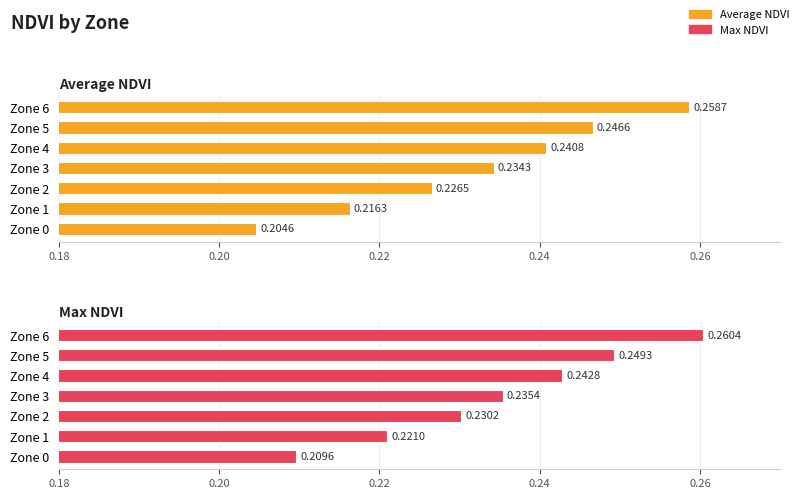

At how many categories does at least one series exceed 0?

7